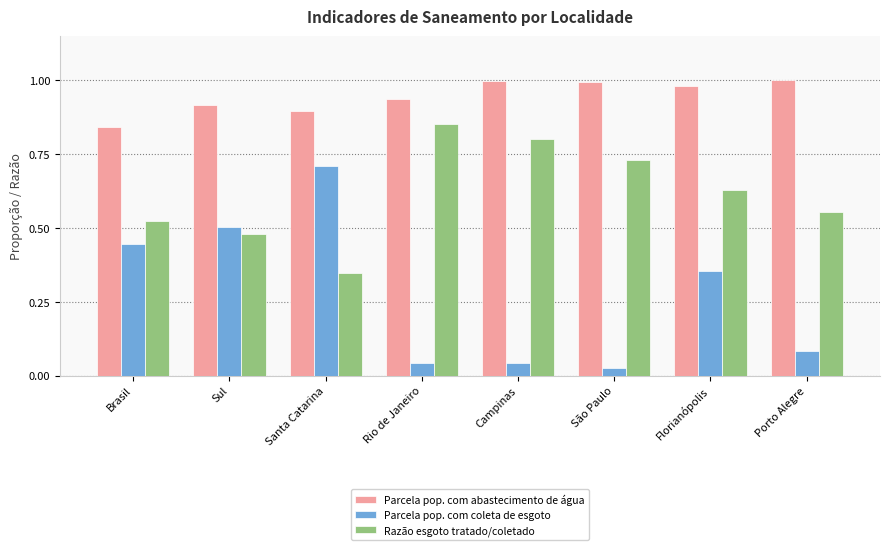

What is the label of the 1st bar from the left?

Brasil